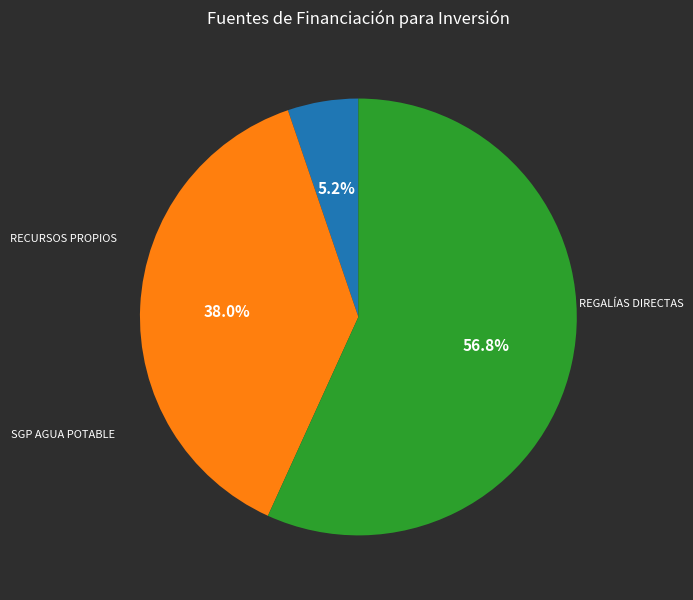

Is there a majority slice in this chart?

Yes